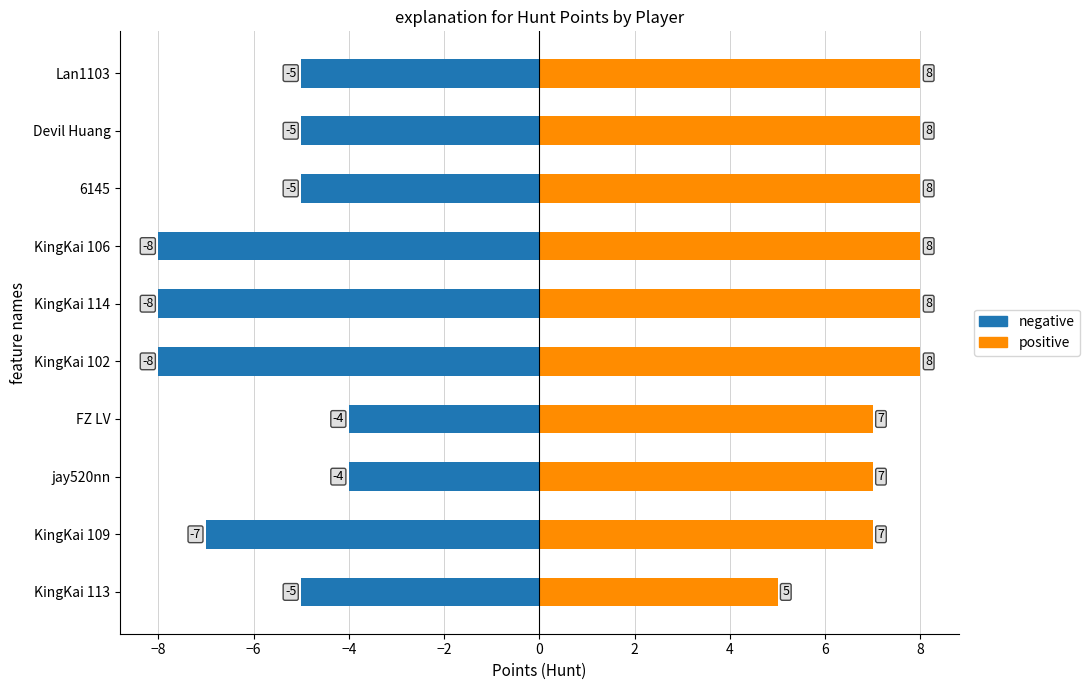

How many data points does each series have?

10